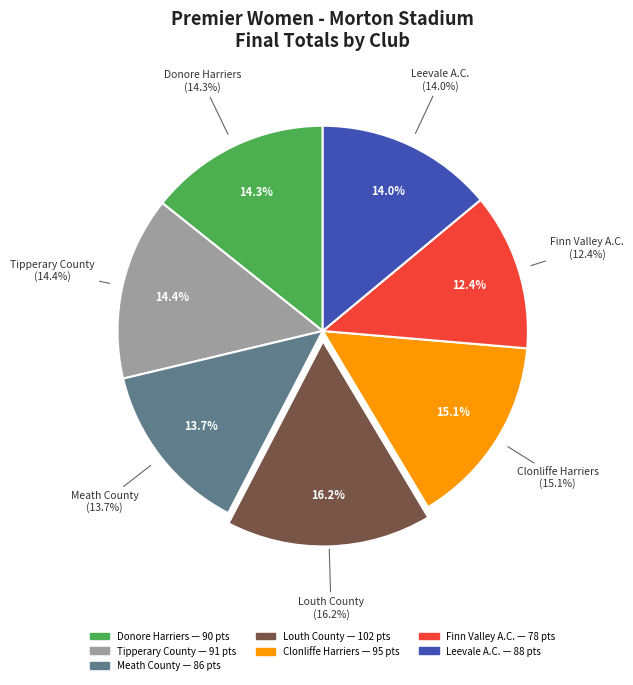

What is the smallest slice in the pie chart?

Finn Valley A.C.